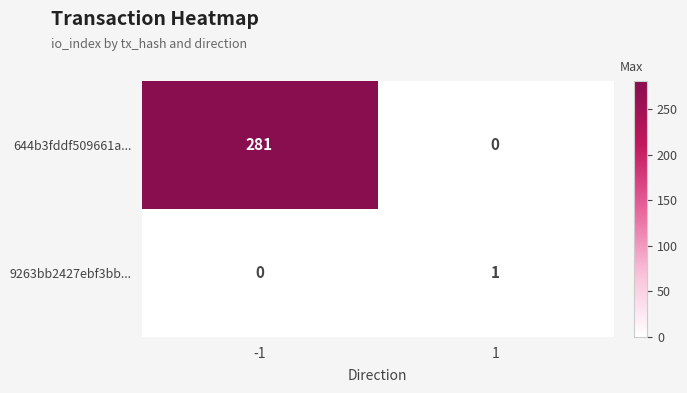

At which category is the sum across all series the highest?

-1